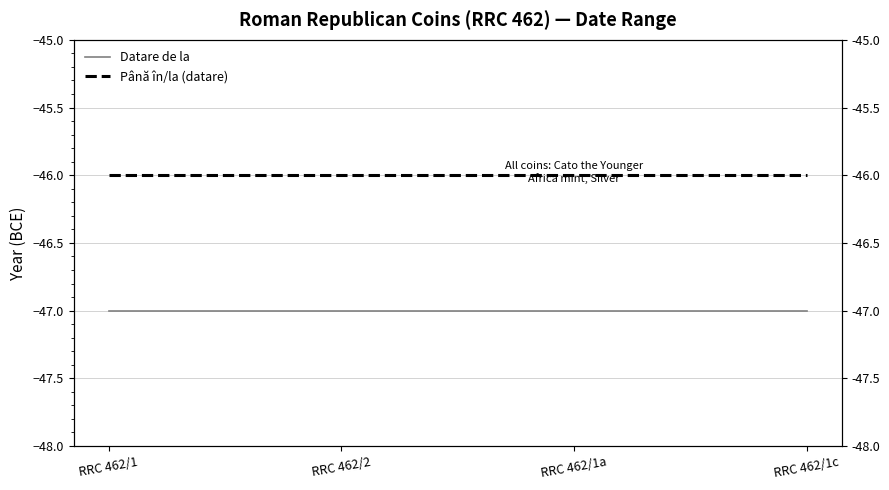

What is the maximum value for Datare de la?

-47